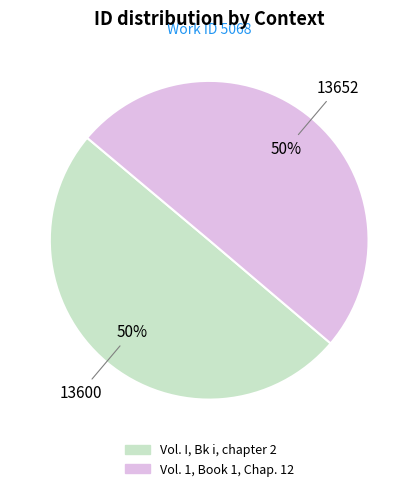

Is the sum of Vol. 1, Book 1, Chap. 12 and Vol. I, Bk i, chapter 2 greater than half?

Yes